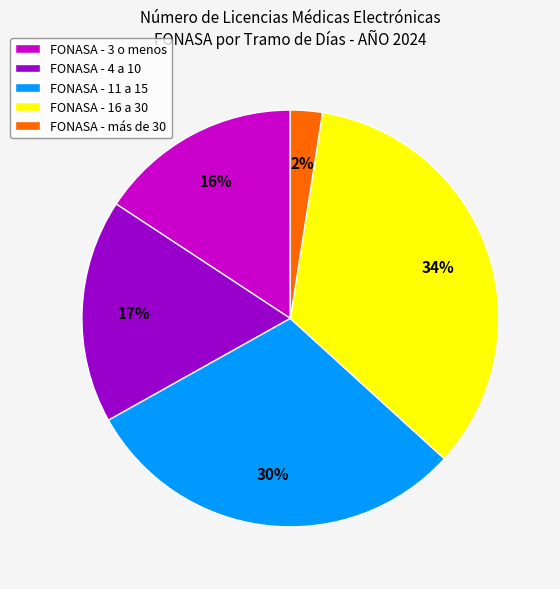

Does any single category account for the majority?

No